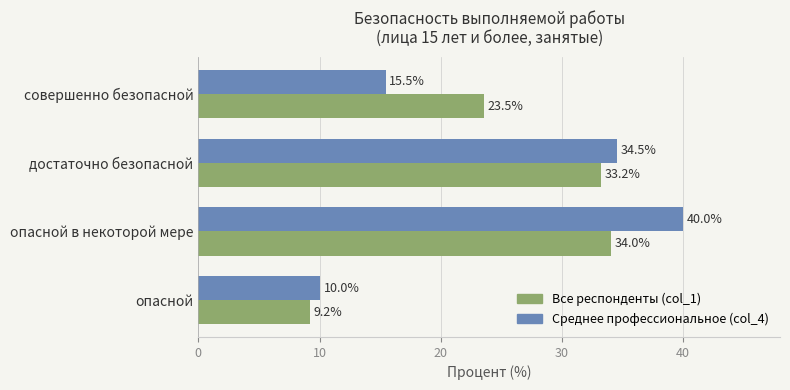

True or false: Все респонденты (col_1) has a value of 5.8 at совершенно безопасной.

False